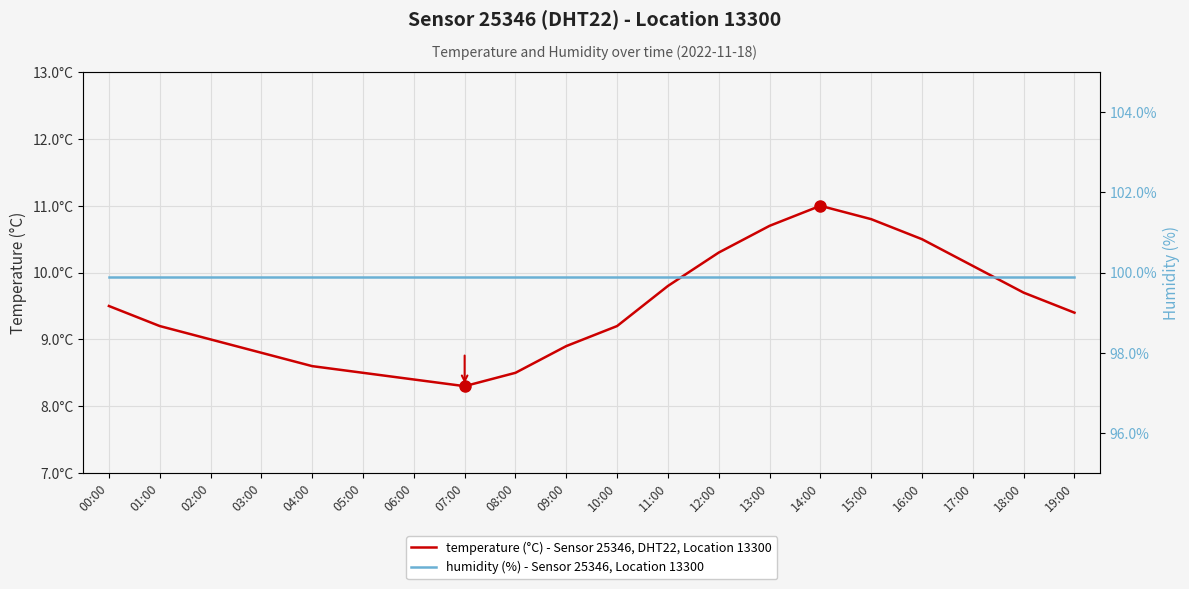

Reading left to right, what are all the values shown in this chart?

temperature: 9.5	9.2	9.0	8.8	8.6	8.5	8.4	8.3	8.5	8.9	9.2	9.8	10.3	10.7	11.0	10.8	10.5	10.1	9.7	9.4
humidity: 99.9	99.9	99.9	99.9	99.9	99.9	99.9	99.9	99.9	99.9	99.9	99.9	99.9	99.9	99.9	99.9	99.9	99.9	99.9	99.9